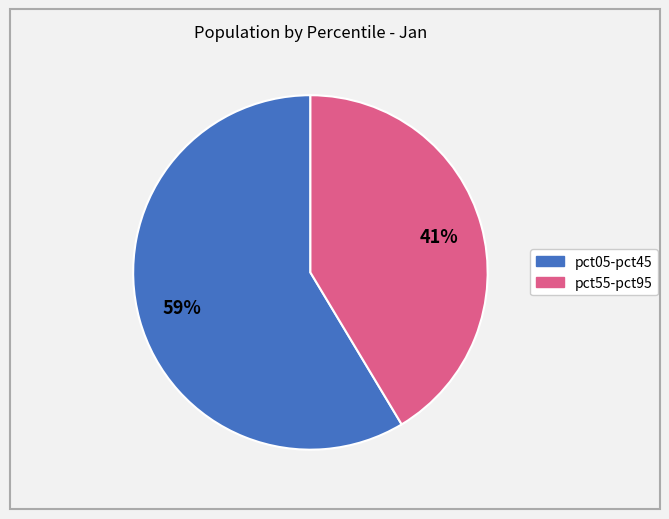

To the nearest percent, what is the average slice percentage?

50%